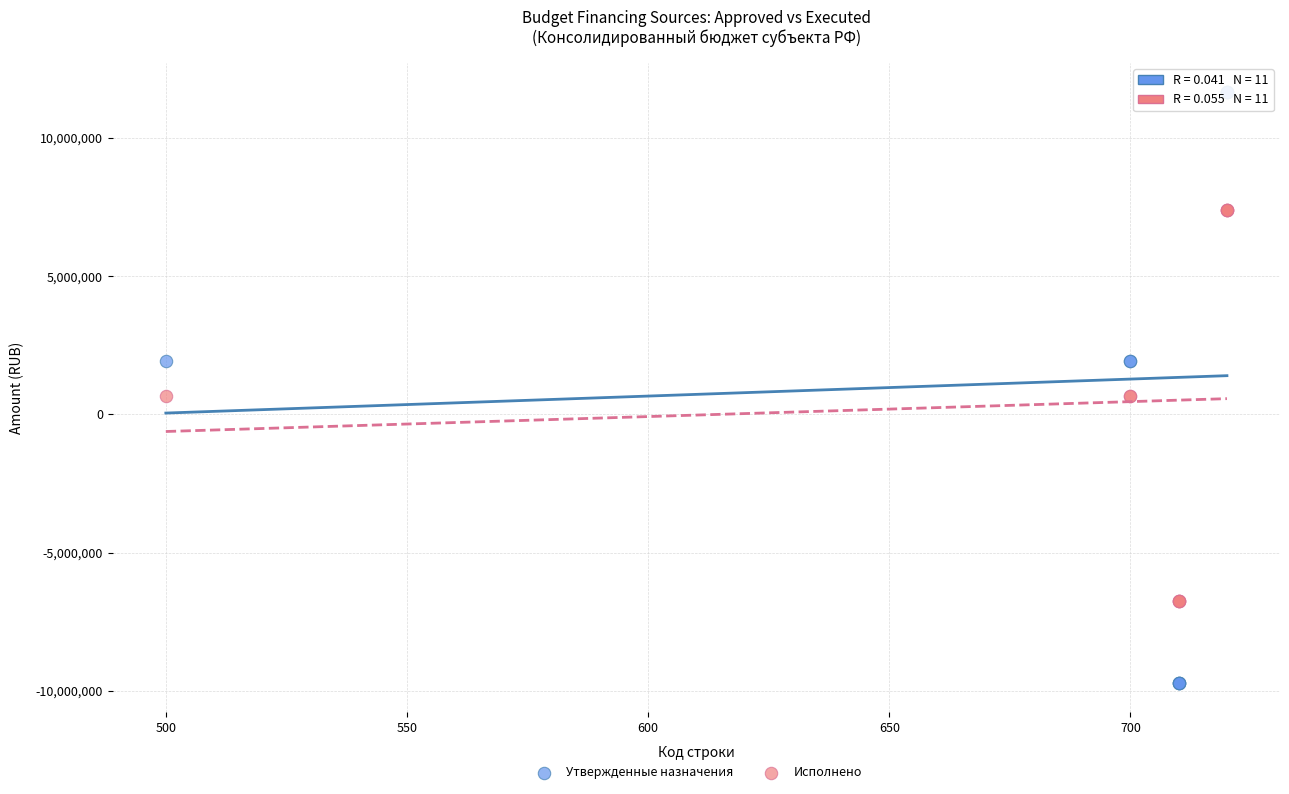

Which series contains the lowest Y value?

Утвержденные назначения